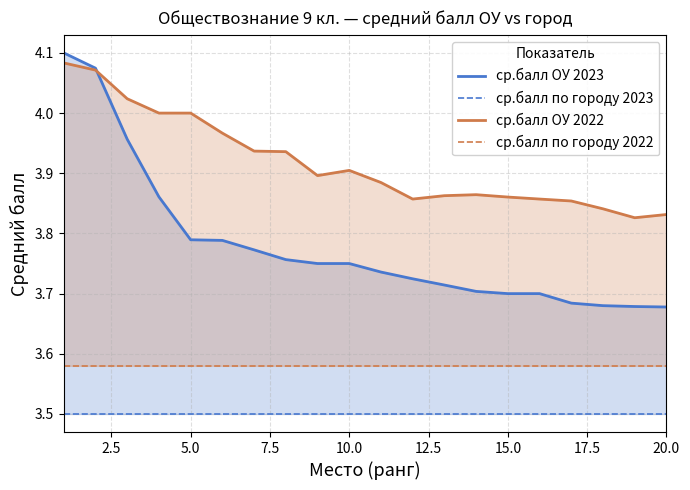

List the series in order of their peak value, lowest first.

ср.балл по городу 2023, ср.балл по городу 2022, ср.балл ОУ 2022, ср.балл ОУ 2023